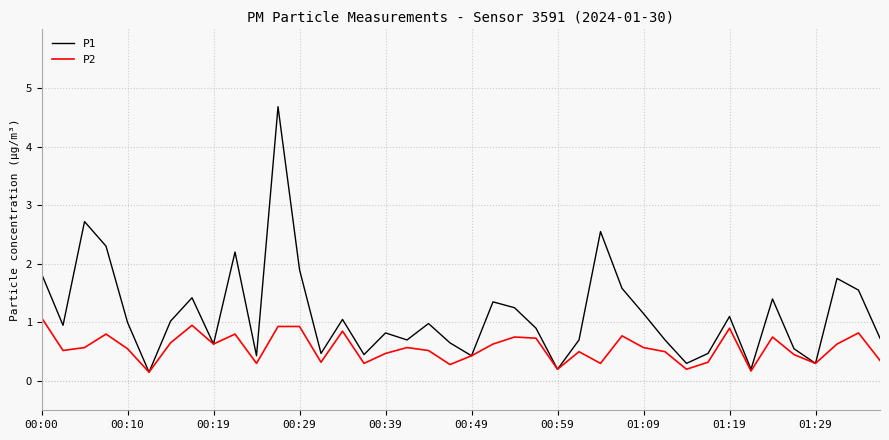

What is the highest value of the P1 series?

4.7